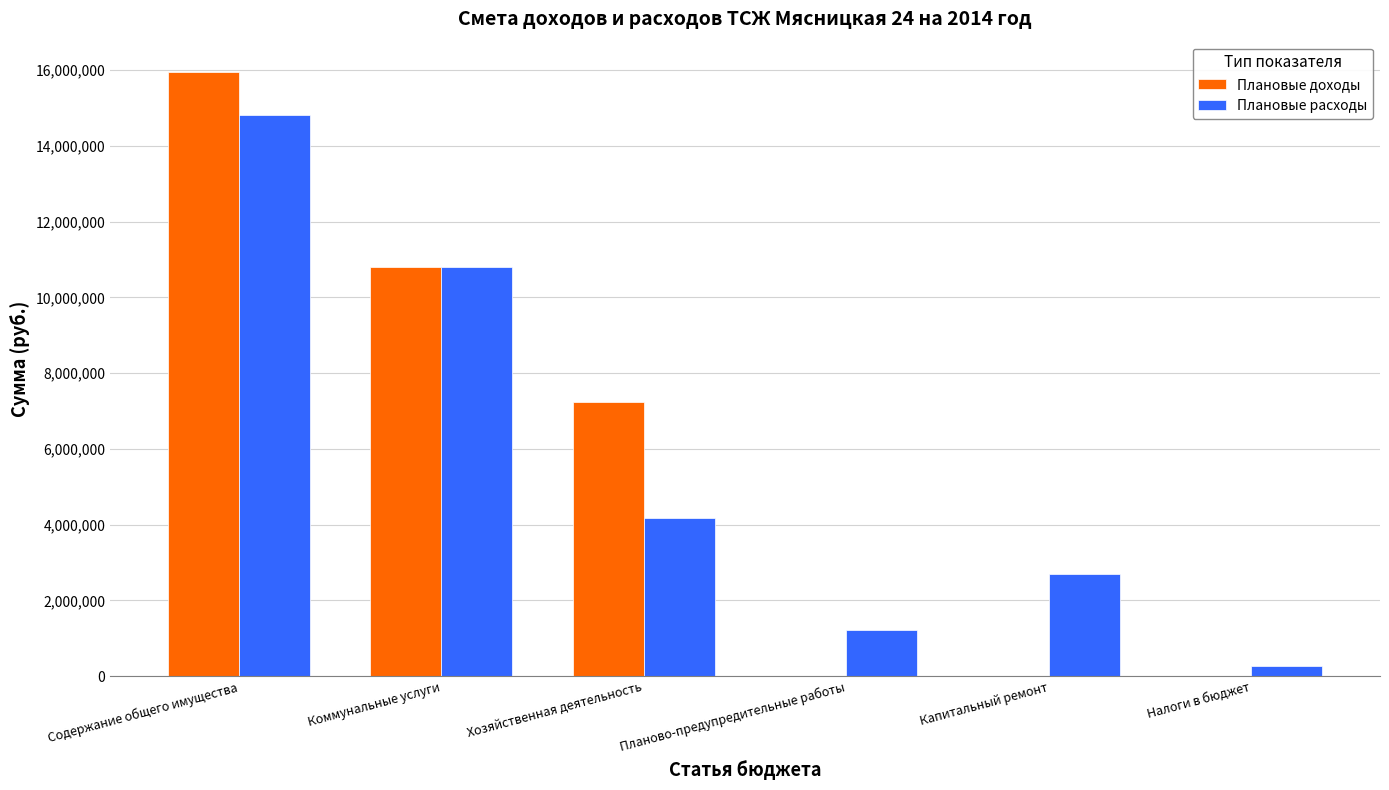

How many values in the Плановые доходы series exceed 7226568?

3